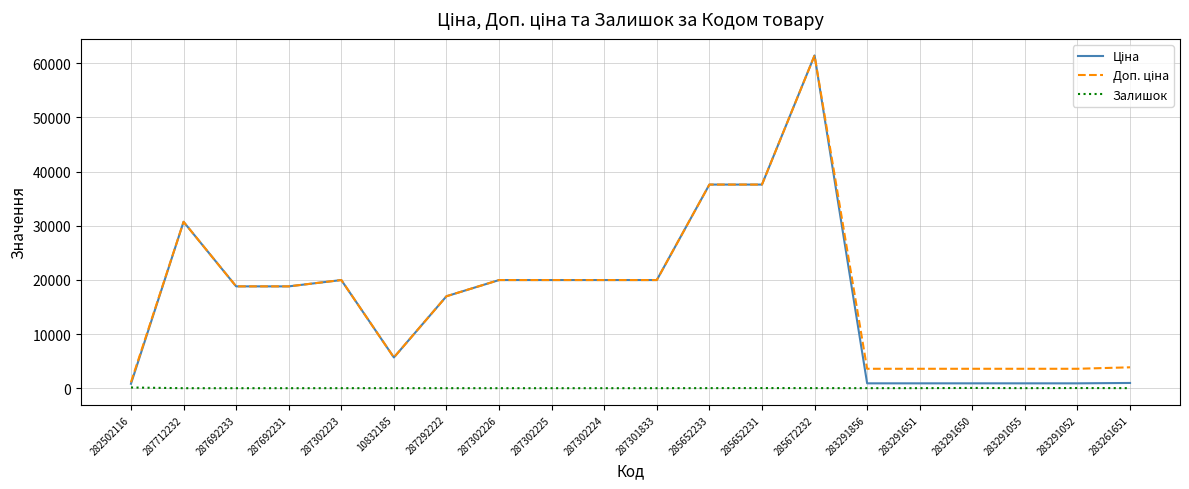

Which label corresponds to the largest value in the chart?

285672232